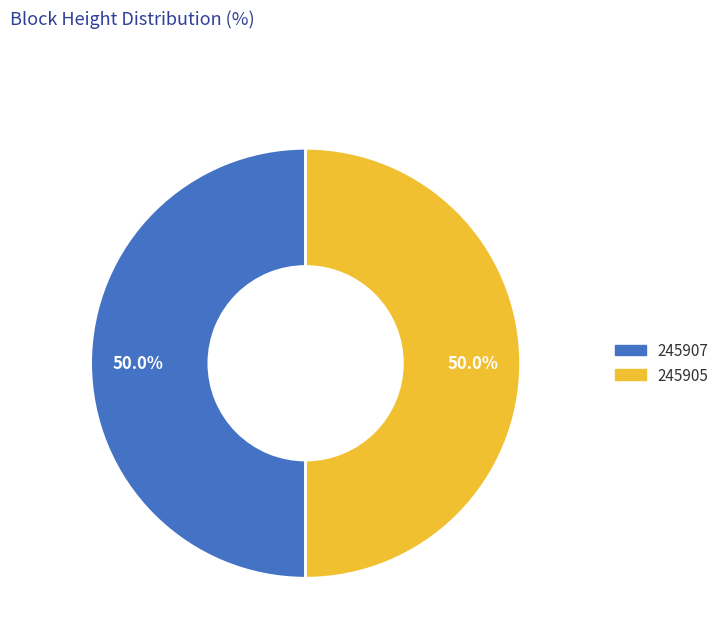

How many segments does this pie chart have?

2